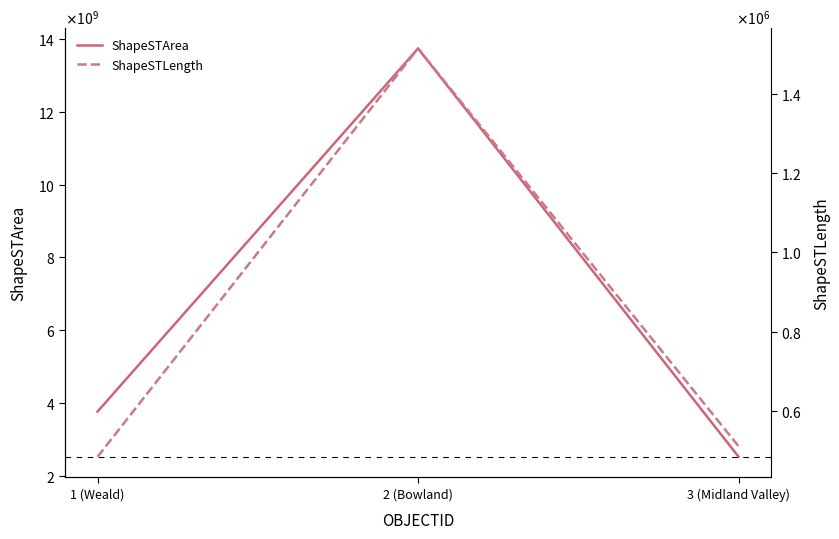

At which category is the sum across all series the highest?

2 (Bowland)